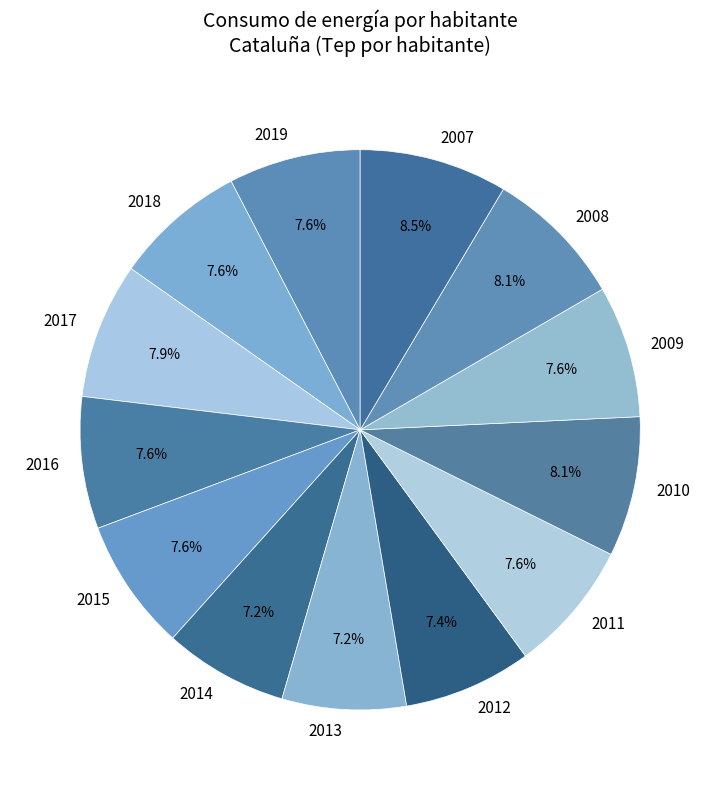

The 2016 slice represents 8% of the pie. True or false?

True